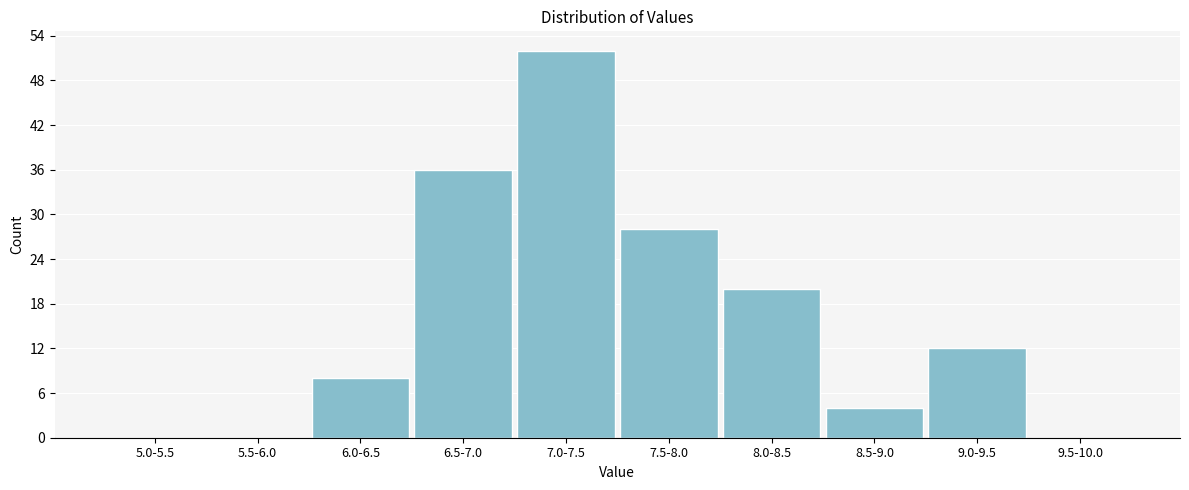

Reading right to left, transcribe all the data shown in this chart.

9.5-10.0=0	9.0-9.5=12	8.5-9.0=4	8.0-8.5=20	7.5-8.0=28	7.0-7.5=52	6.5-7.0=36	6.0-6.5=8	5.5-6.0=0	5.0-5.5=0